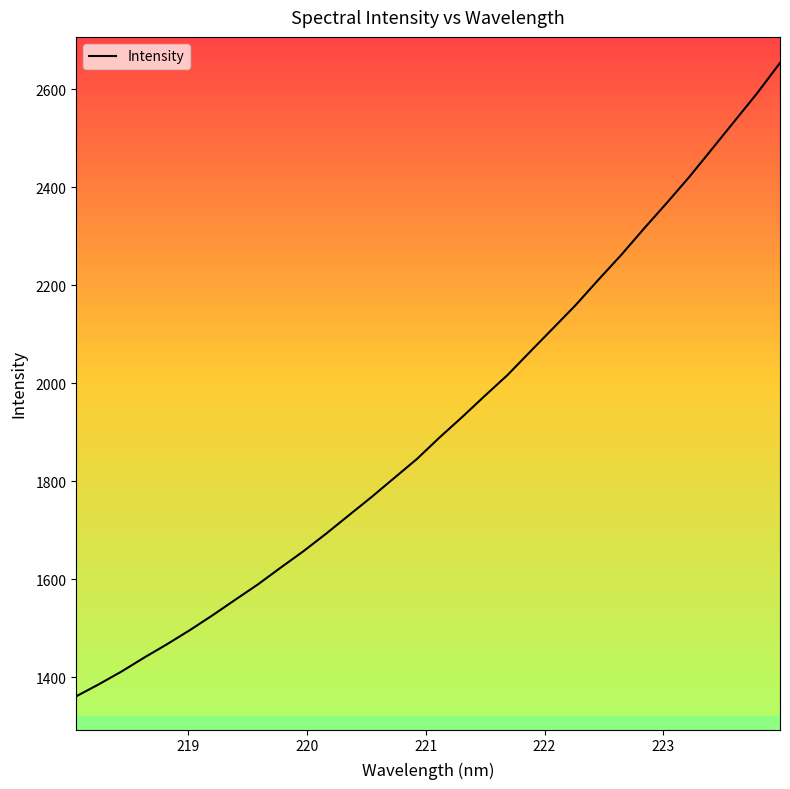

Count the number of values greater than 1889.

16